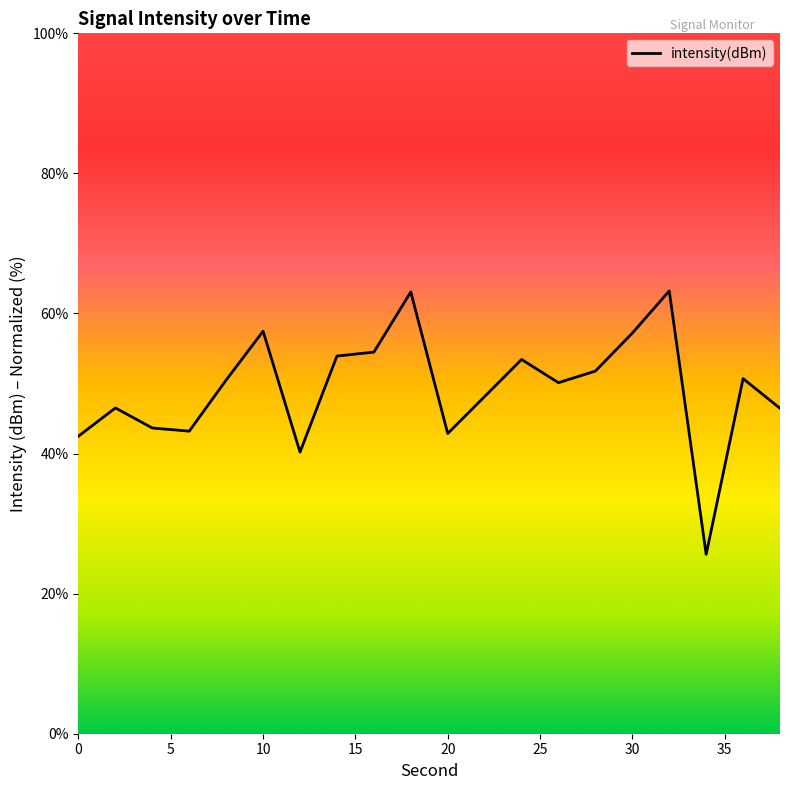

What is the greatest value displayed?

63.2